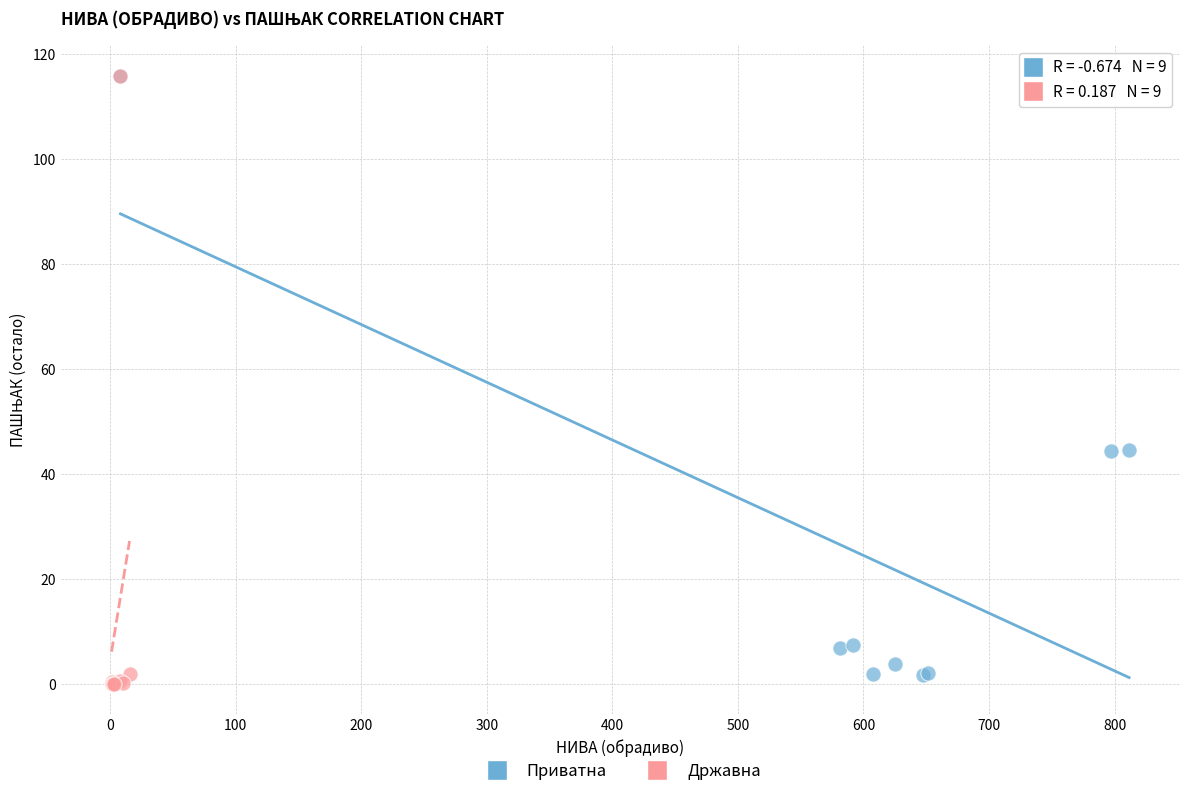

Which series has the largest Y range (max minus min)?

Државна